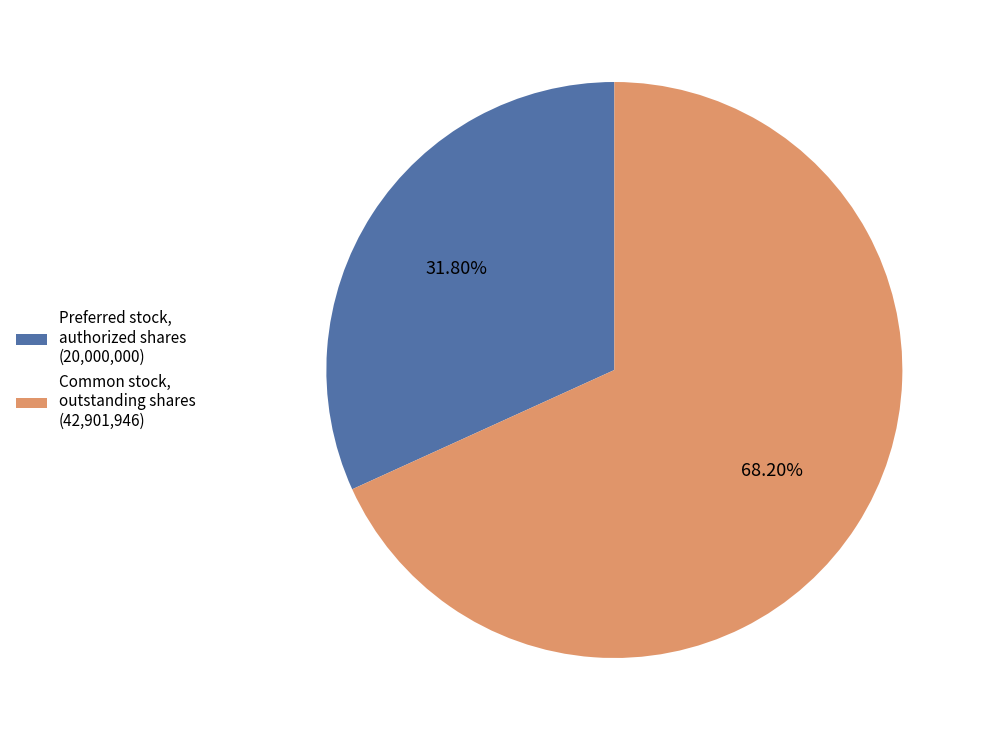

Between Common stock, outstanding shares and Preferred stock, authorized shares, which is larger?

Common stock, outstanding shares